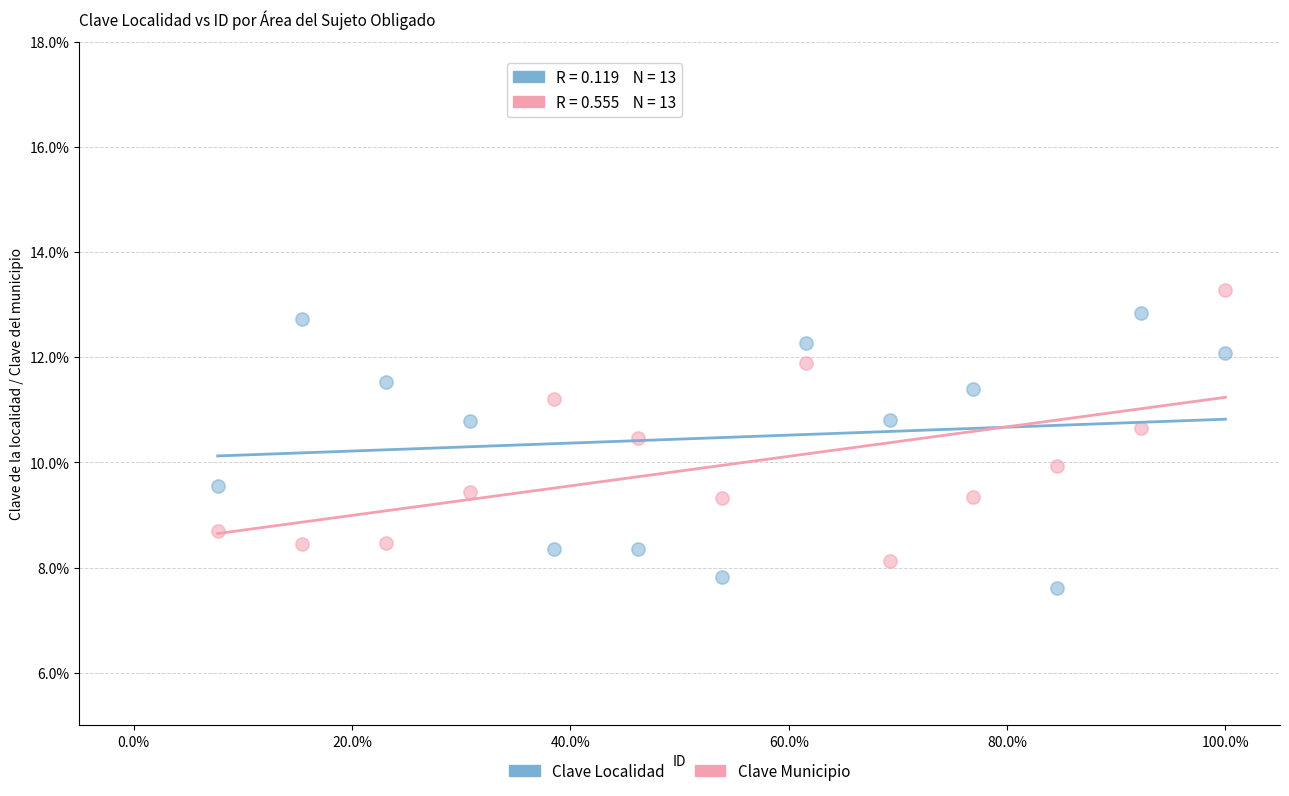

Across all data points, what is the range of Y values (max minus min)?

5.7